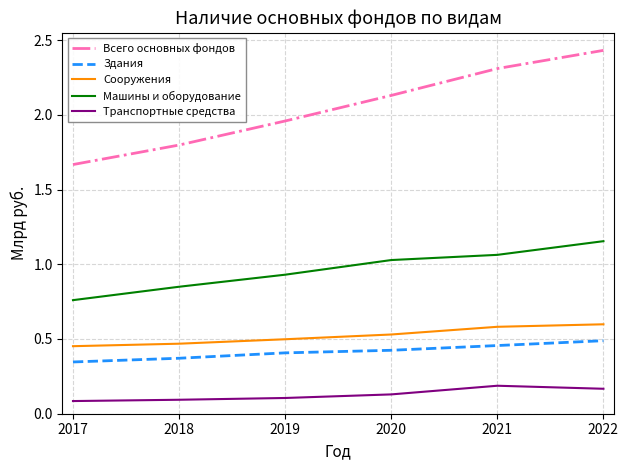

Rank the series at 2021 from highest to lowest value.

Всего основных фондов, Машины и оборудование, Сооружения, Здания, Транспортные средства